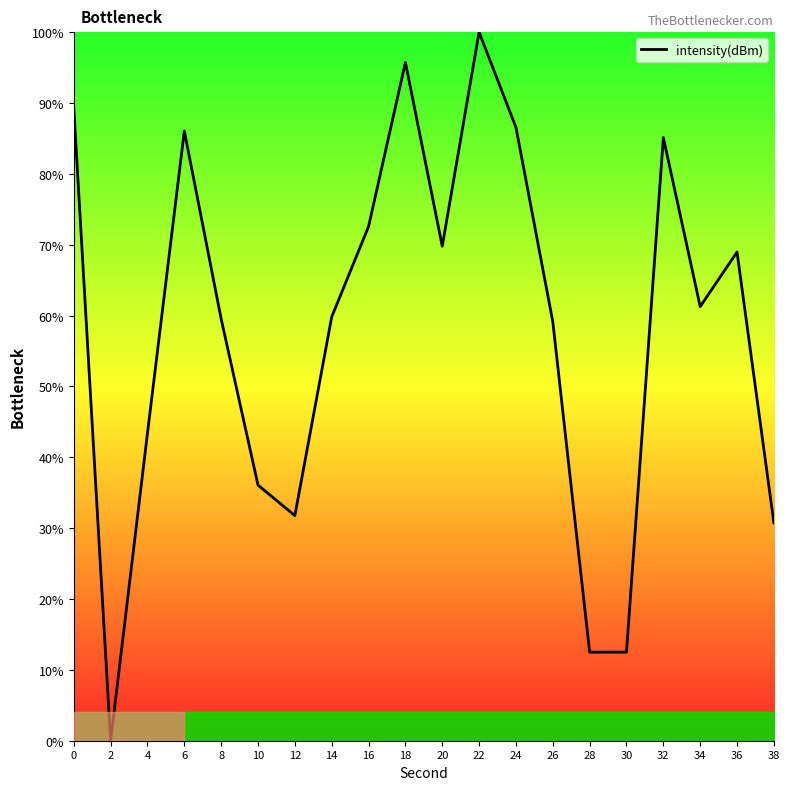

What is the difference between the values at 22 and 16?

27.4